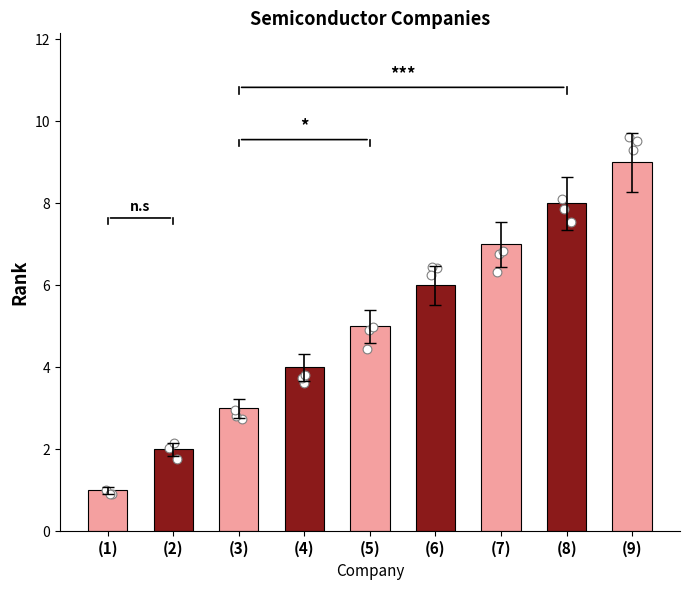

Approximately how many times larger is the value at (6) compared to (4)?

1.5